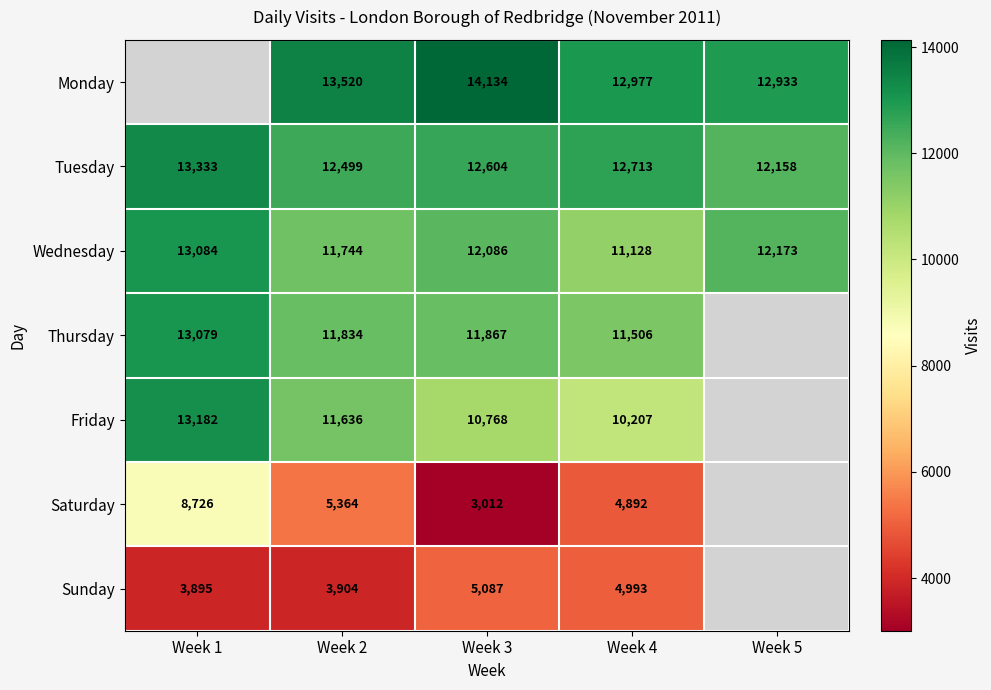

What is the maximum value shown in the chart?

14134.0